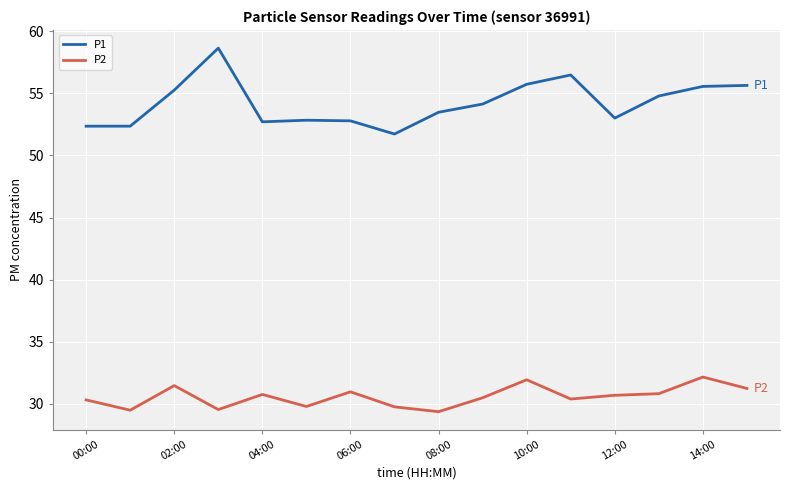

What is the maximum value shown in the chart?

58.6